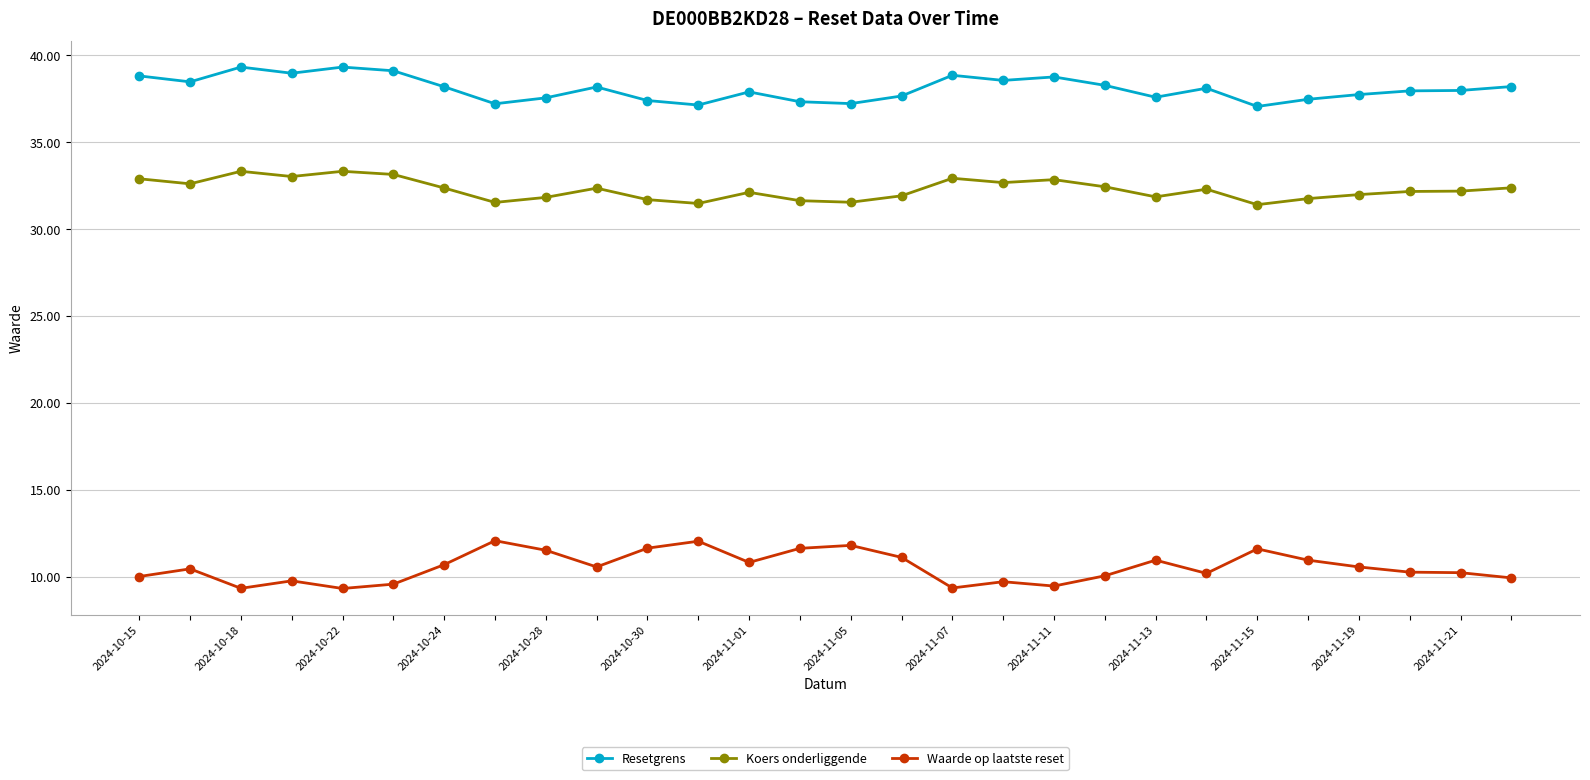

At how many categories does at least one series exceed 26?

28